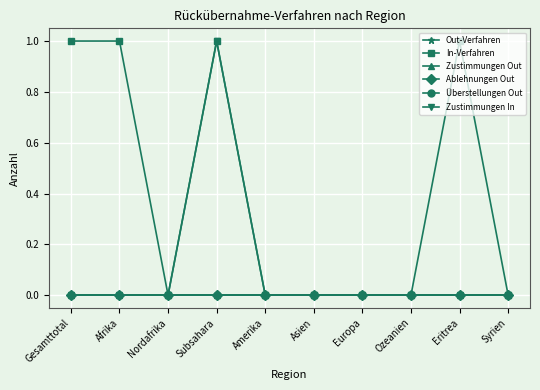

Count the Zustimmungen In values in the range 0 to 1.

10